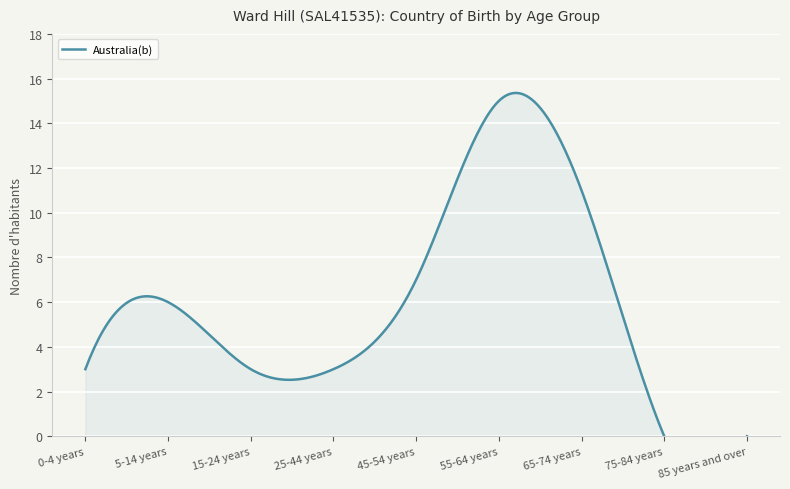

Rank the categories by value from highest to lowest.

55-64 years, 65-74 years, 45-54 years, 5-14 years, 0-4 years, 15-24 years, 25-44 years, 75-84 years, 85 years and over